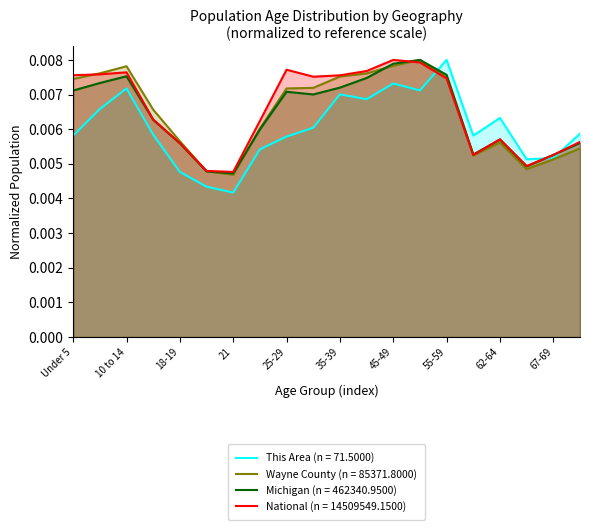

What position from the right is 65-66?

3